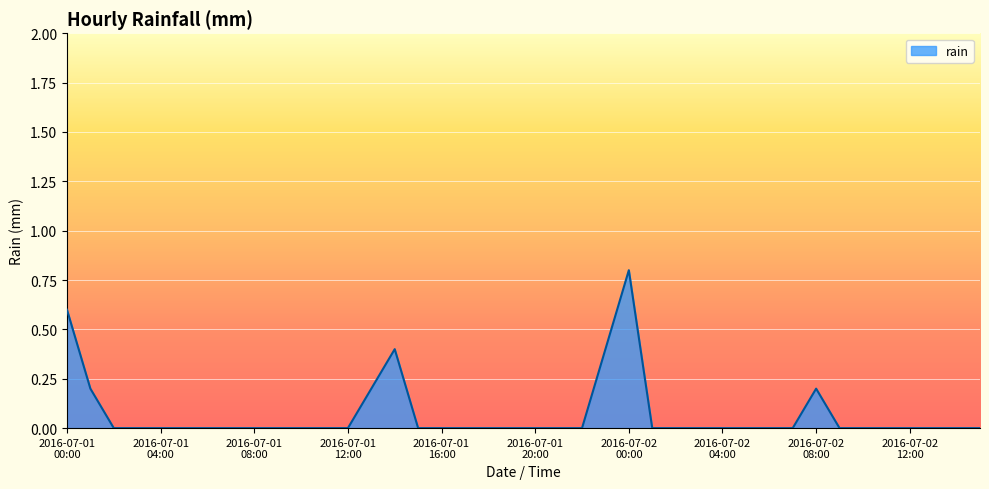

What is the maximum value shown in the chart?

0.8